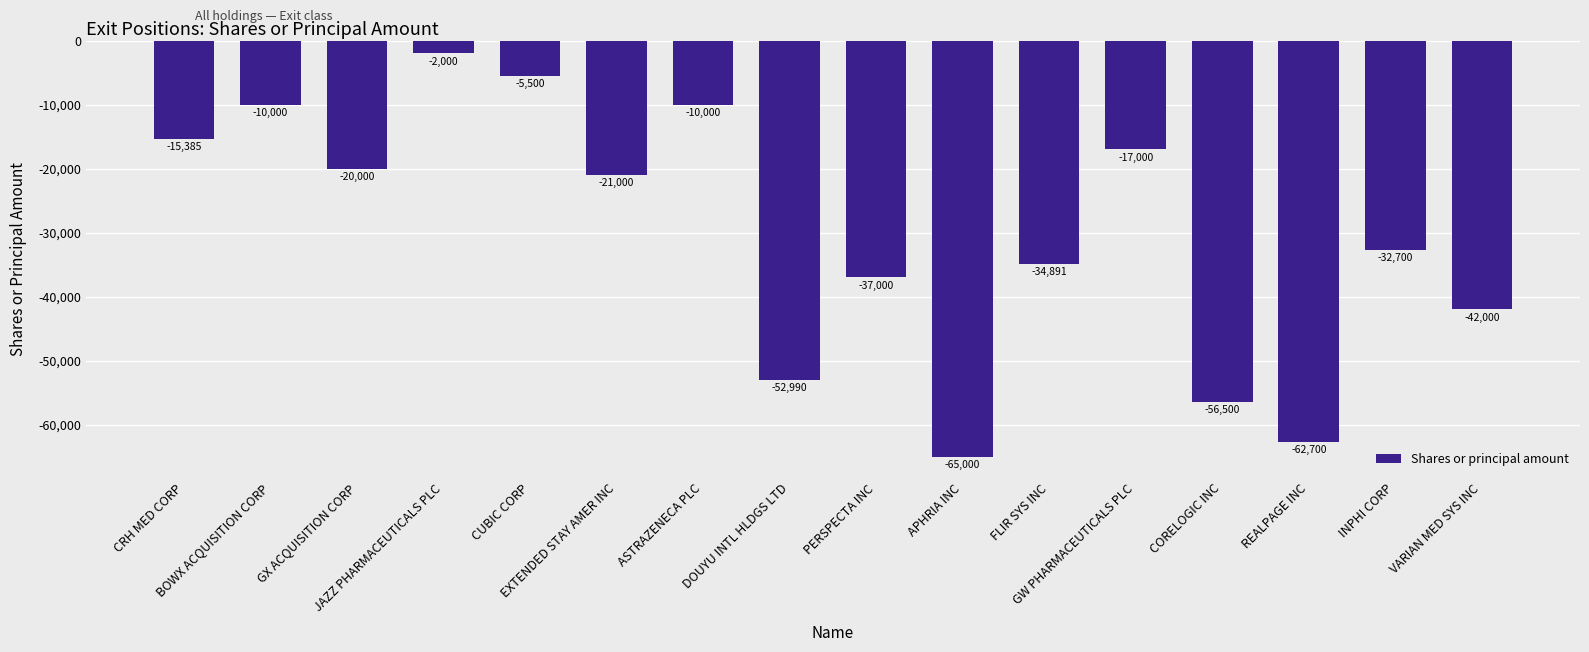

What is the smallest value displayed?

-65000